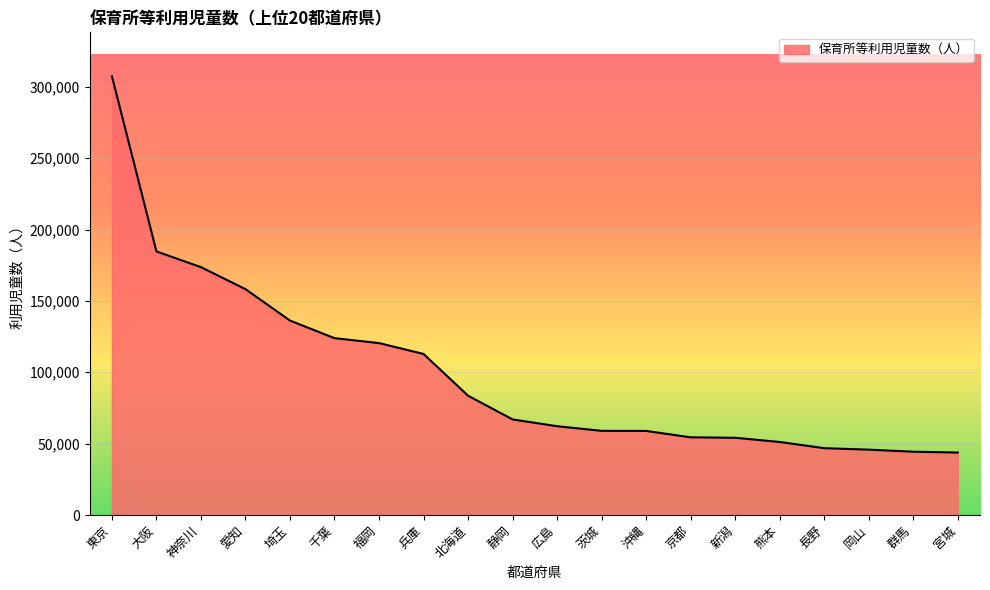

What is the smallest value displayed?

43772